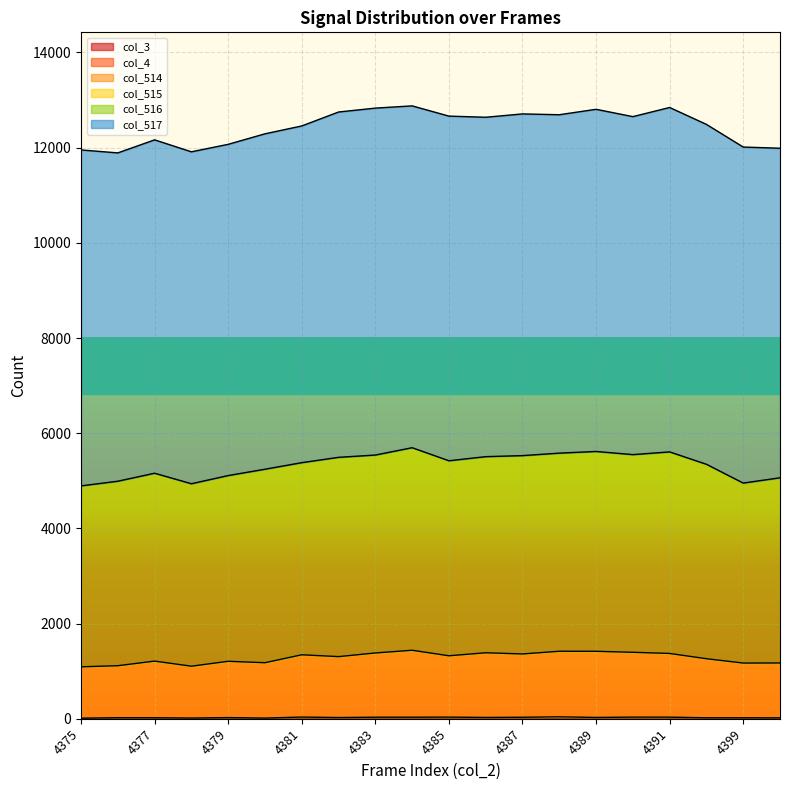

Between 4375 and 4391, which is larger?

4391